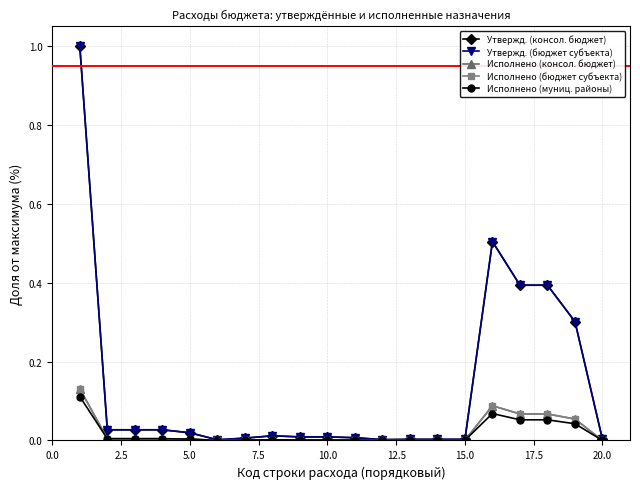

Is this an area chart (filled region under the line)?

No